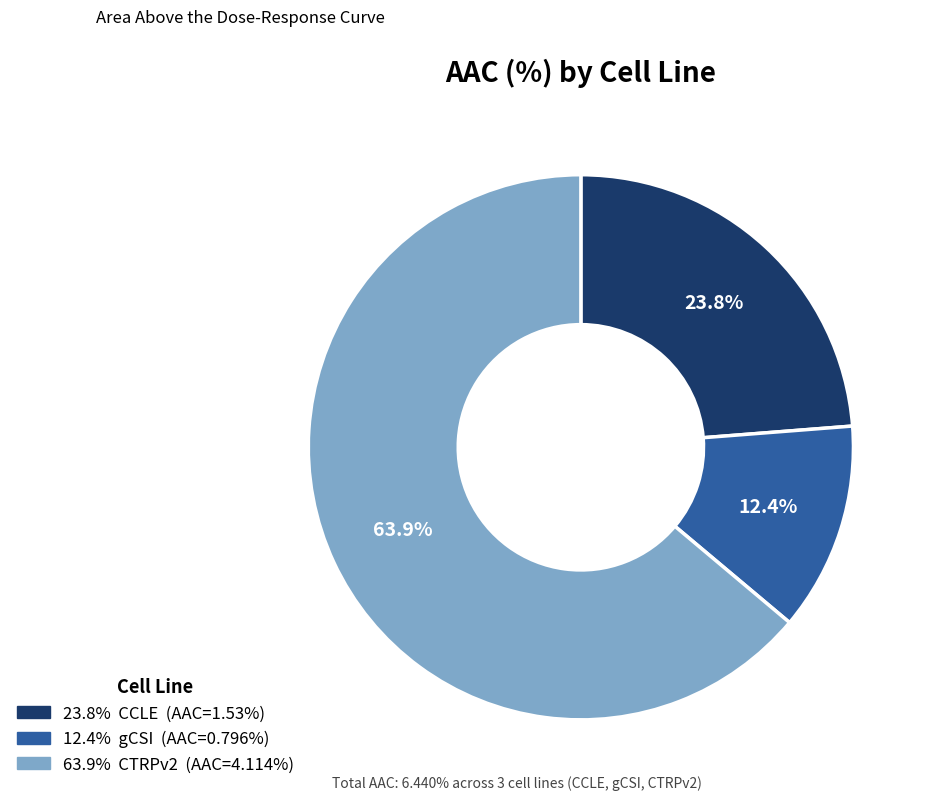

Is there any slice that represents more than half of the pie?

Yes